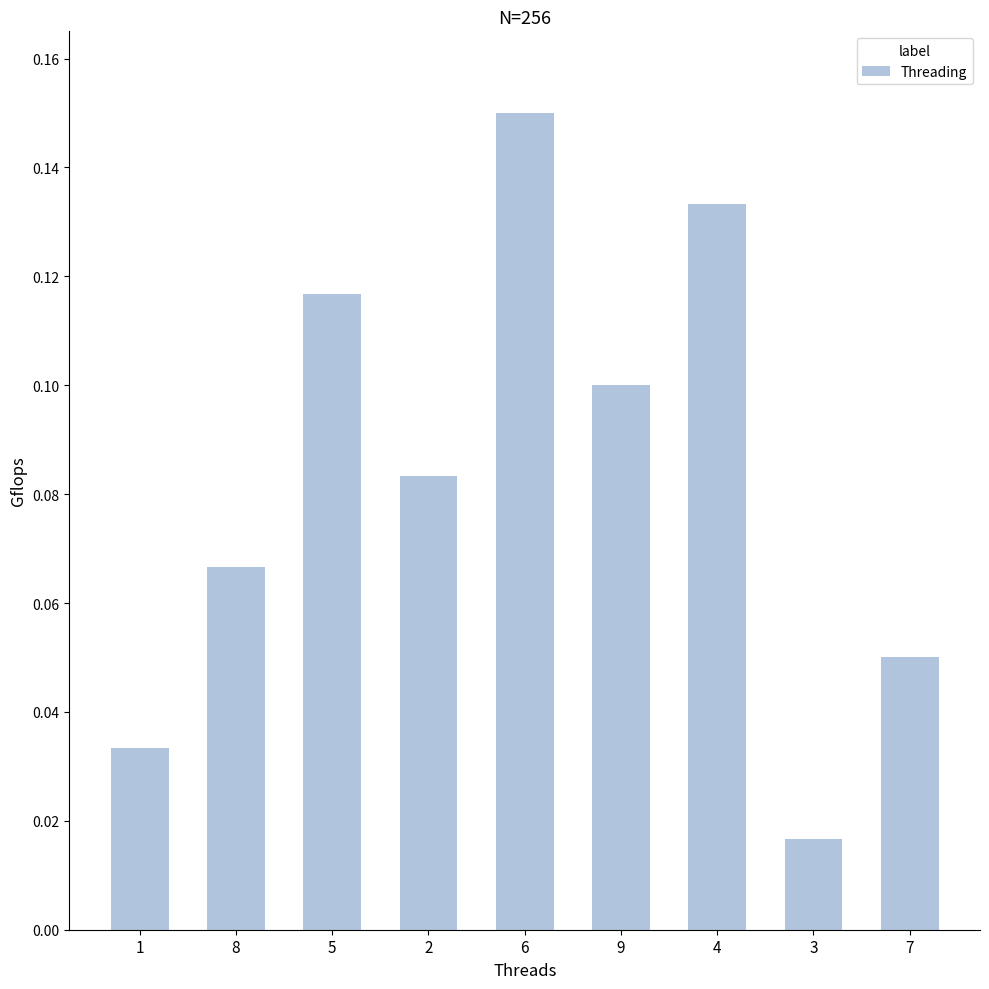

How many bars are there in total?

9